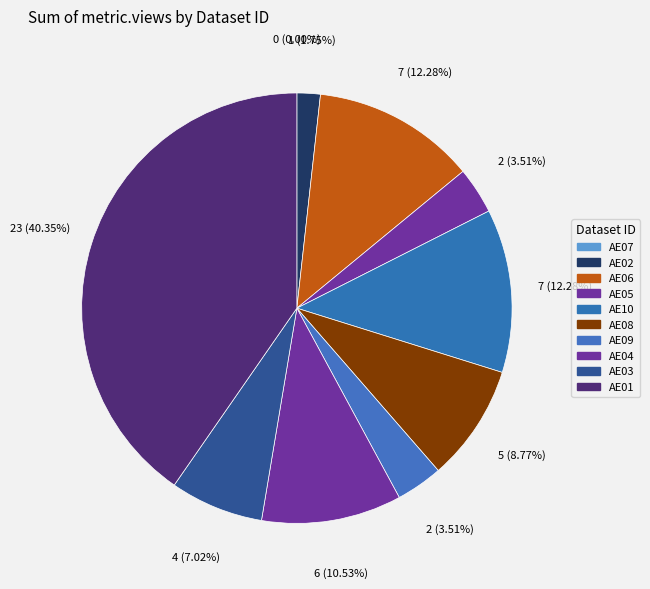

Which category has the biggest portion of the pie?

AE01